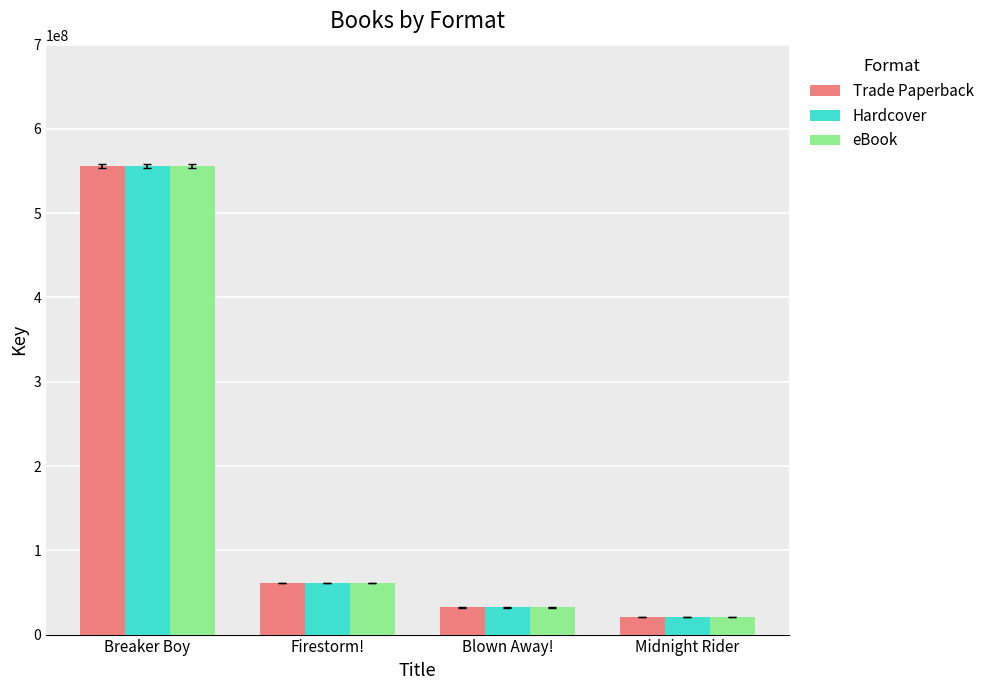

Read the Trade Paperback value at Midnight Rider, to the nearest 10.

20539040